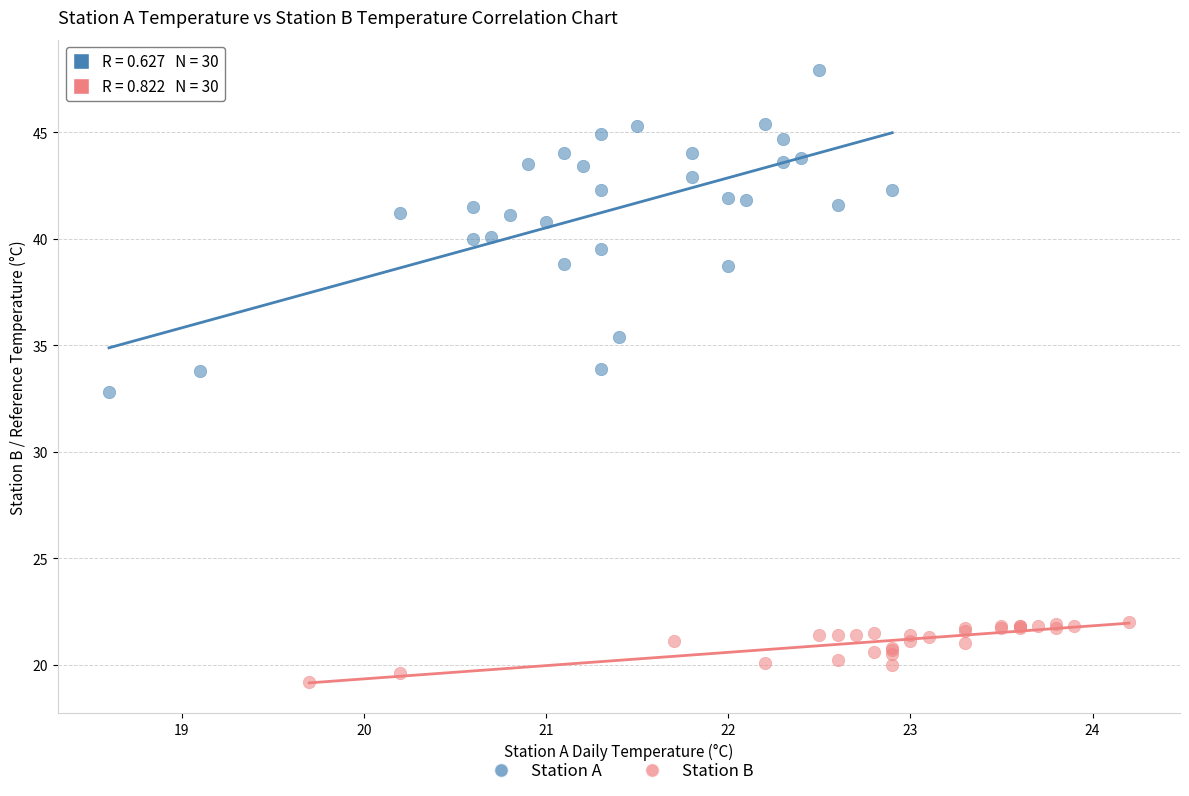

Which series reaches the minimum Y coordinate?

Station B